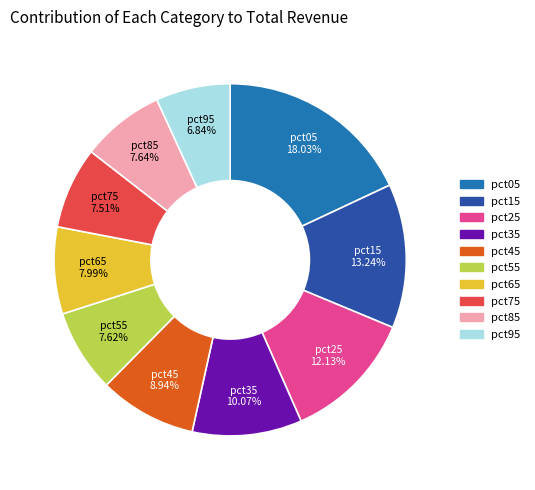

Which slice is the smallest?

pct95